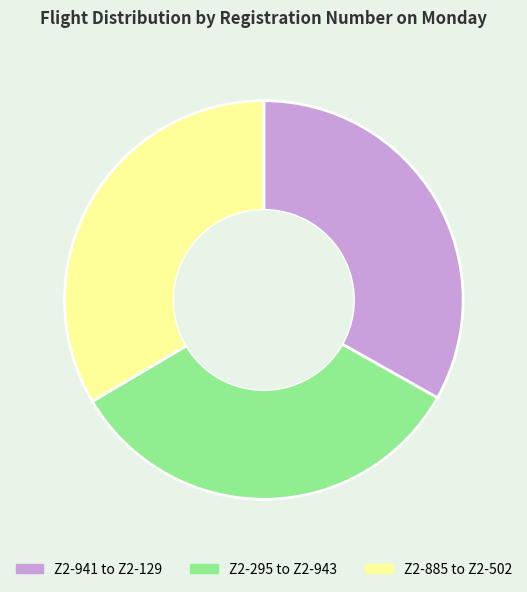

Is the sum of Z2-885 to Z2-502 and Z2-295 to Z2-943 greater than half?

Yes